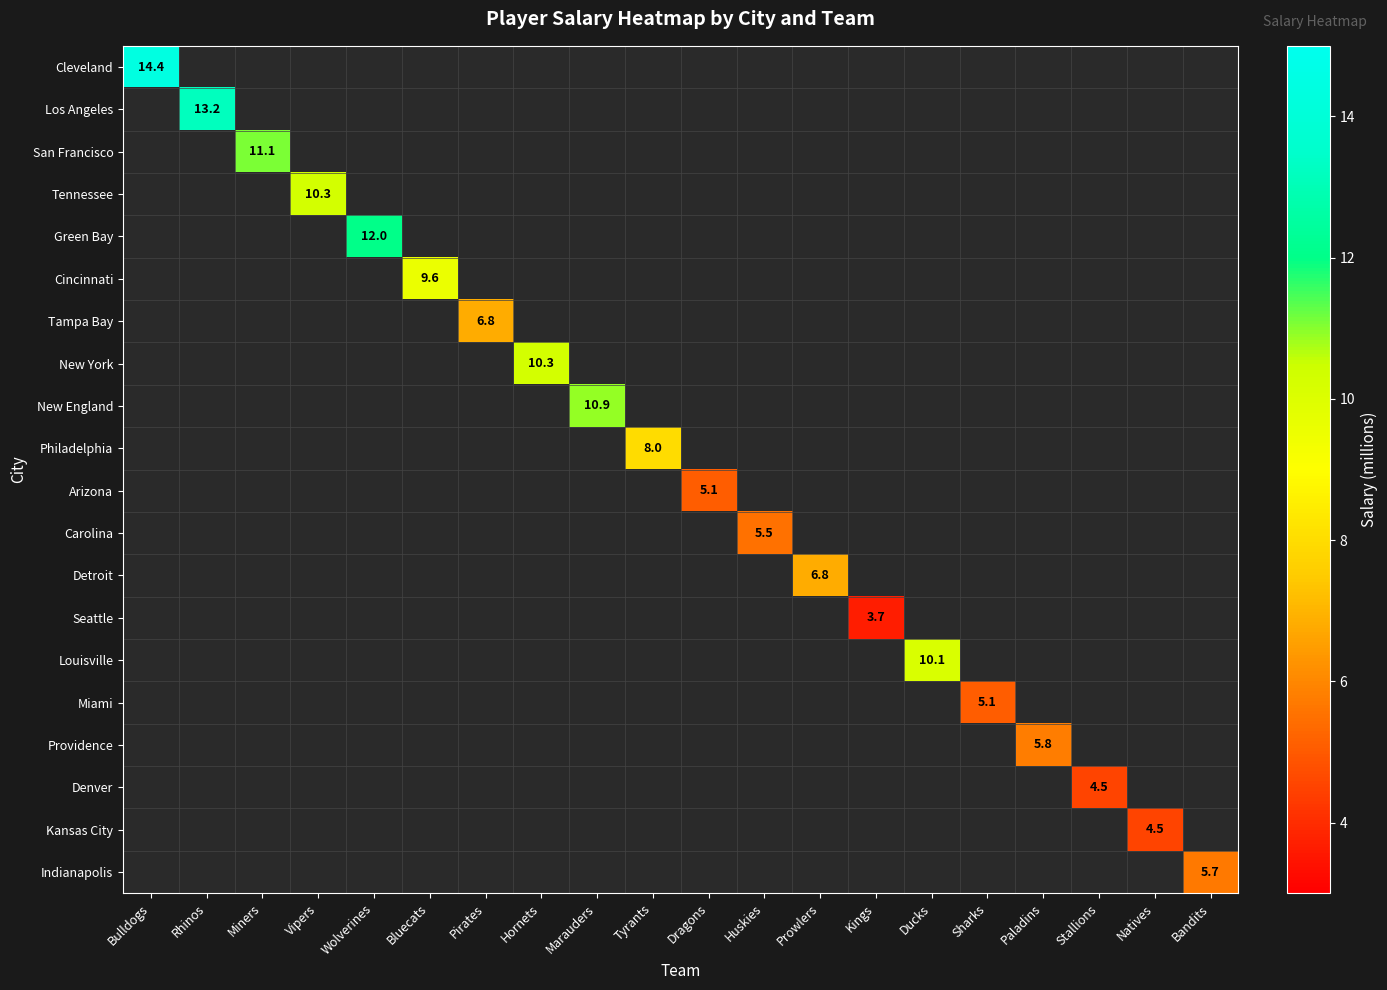

How many distinct data groups are displayed?

20